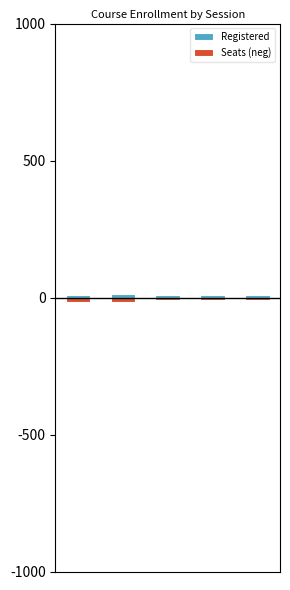

How many data points does each series have?

5